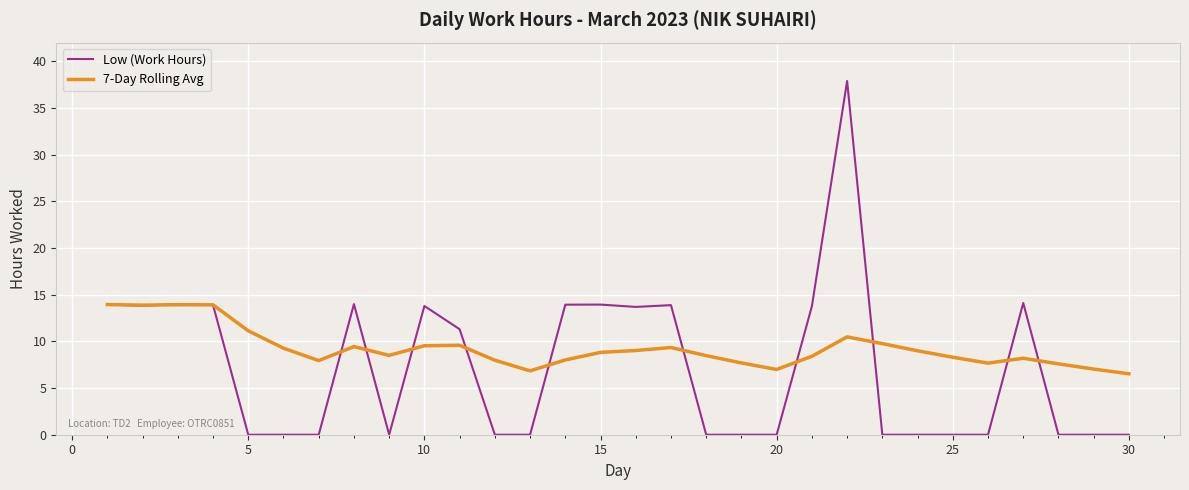

Which series has the widest spread of values?

Low (Work Hours)